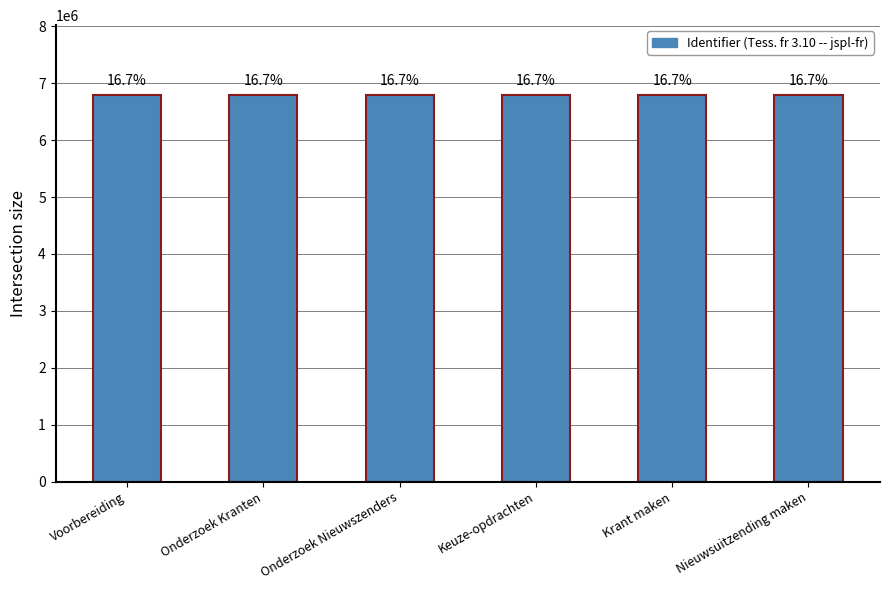

Does the chart contain any negative values?

No